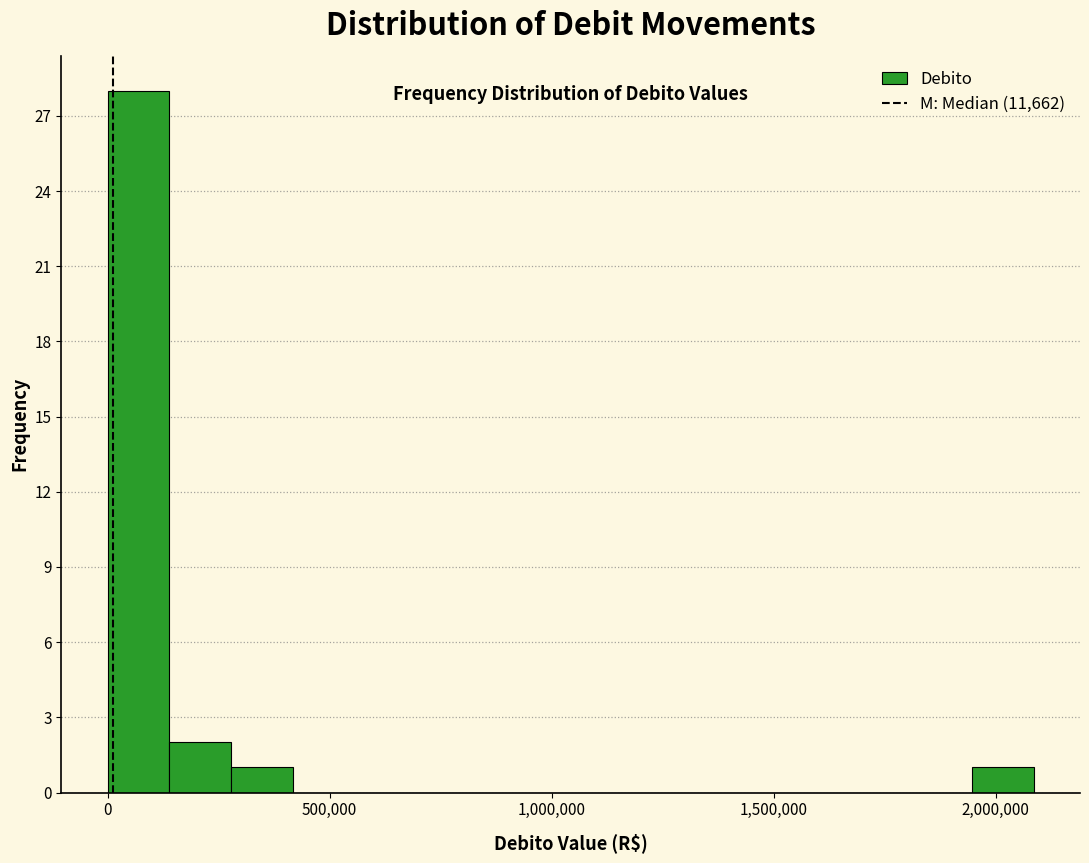

Read against the x-axis, roughly where is the centre of the tallest bar?

50000